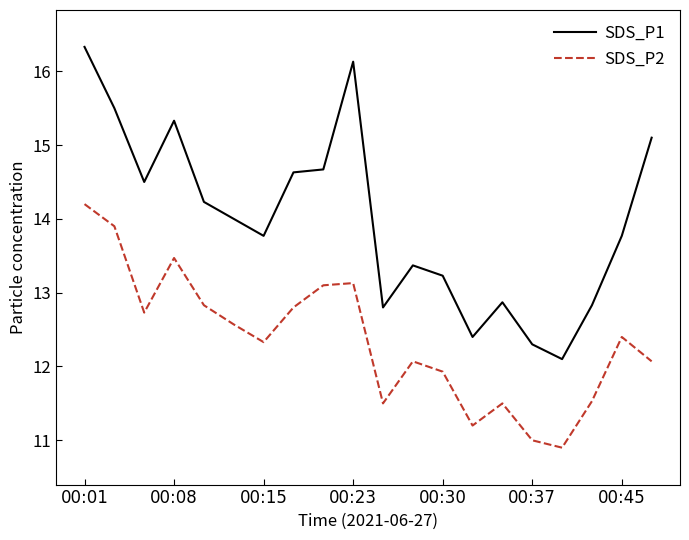

Rank the series by their maximum value, from lowest to highest.

SDS_P2, SDS_P1